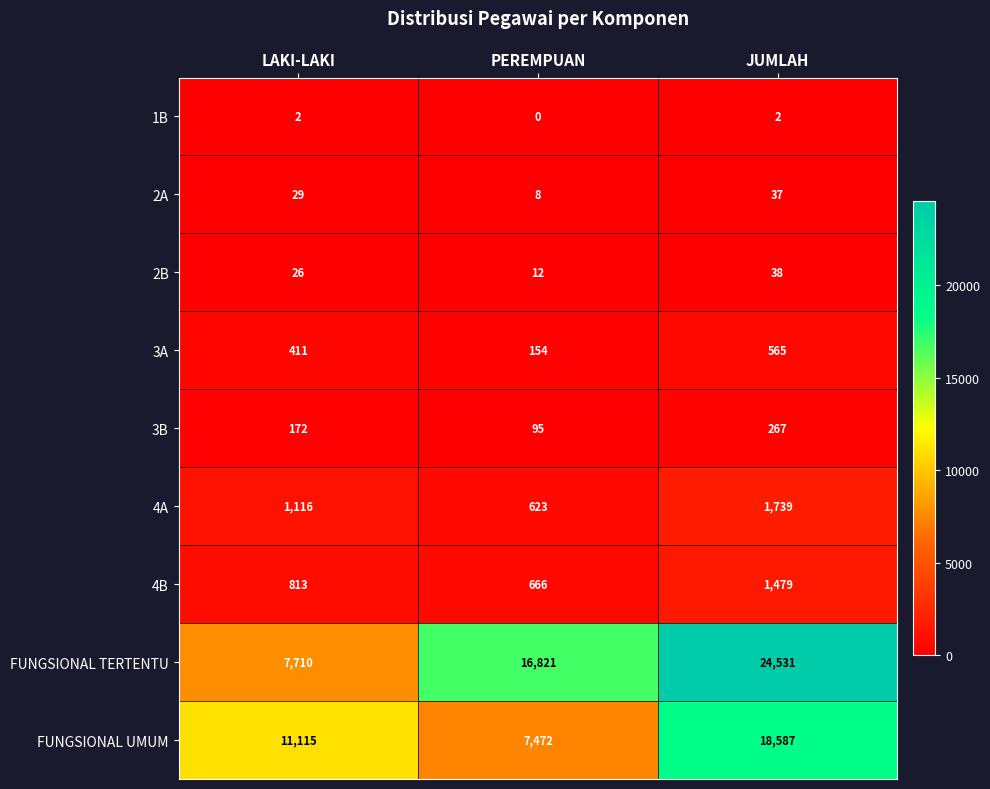

What is the total value across all series at JUMLAH?

47245